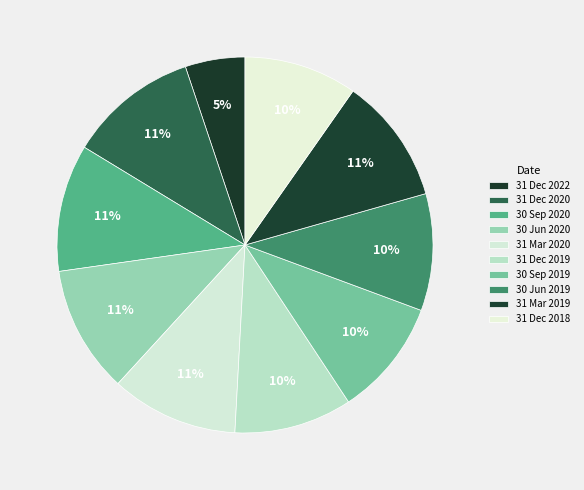

The 31 Mar 2019 slice represents 11% of the pie. True or false?

True